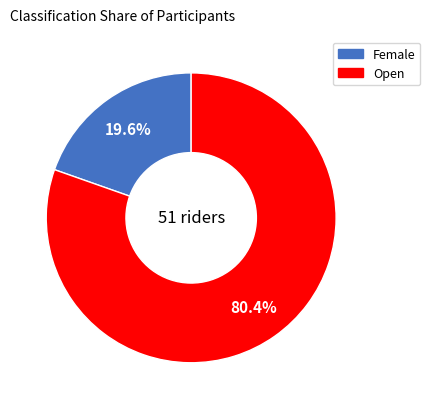

Is there any slice that represents more than half of the pie?

Yes